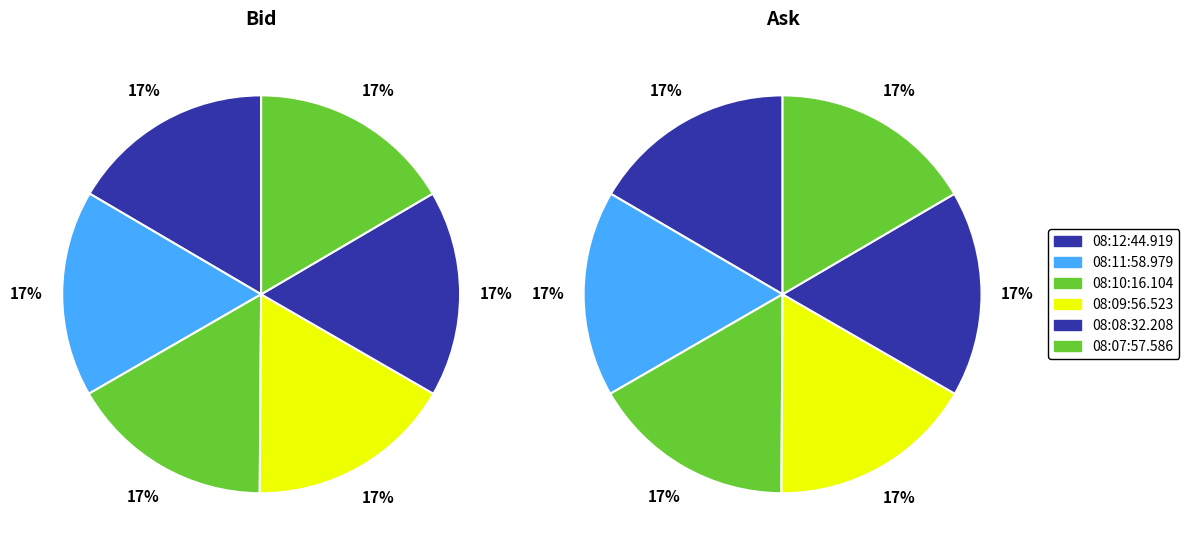

Combined, do 08:12:44.919 and 08:09:56.523 account for over 50%?

No